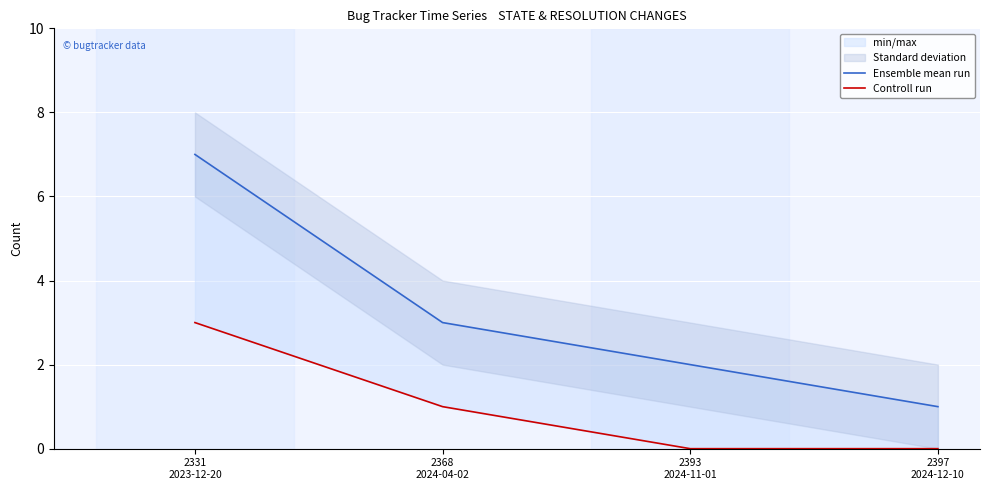

Is this an area chart (filled region under the line)?

No